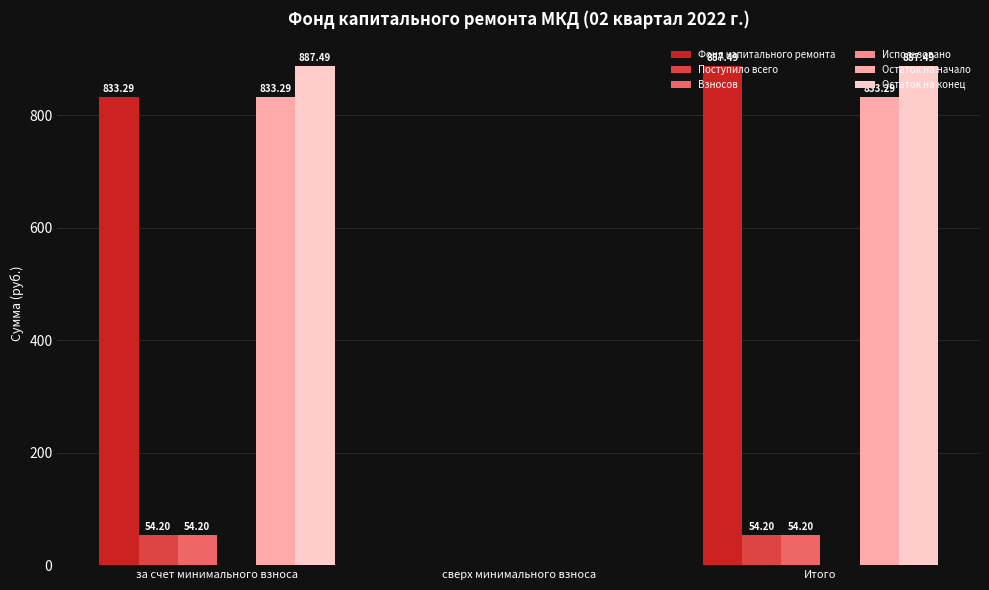

What is the sum of the Остаток на начало values at сверх минимального взноса and Итого?

833.3